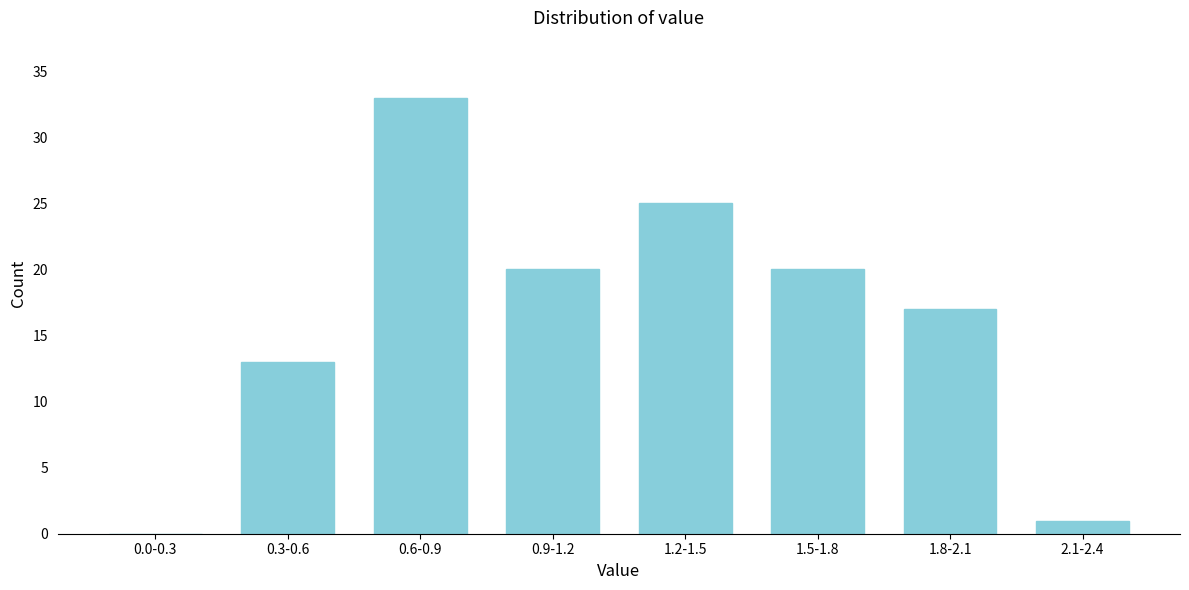

Reading left to right, transcribe all the data shown in this chart.

0.0-0.3=0	0.3-0.6=13	0.6-0.9=33	0.9-1.2=20	1.2-1.5=25	1.5-1.8=20	1.8-2.1=17	2.1-2.4=1